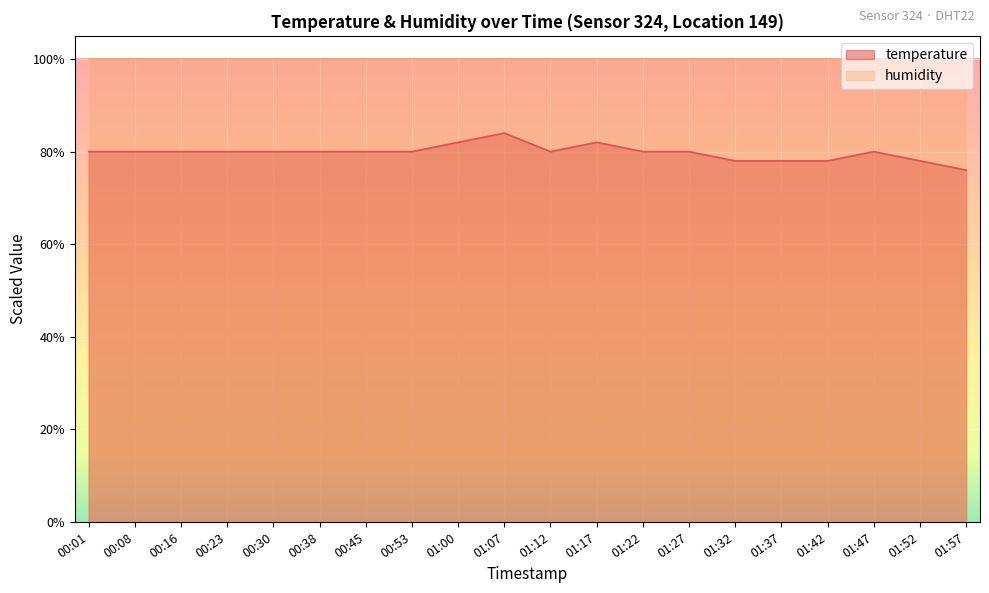

At which category does the chart reach its peak across all series?

01:07